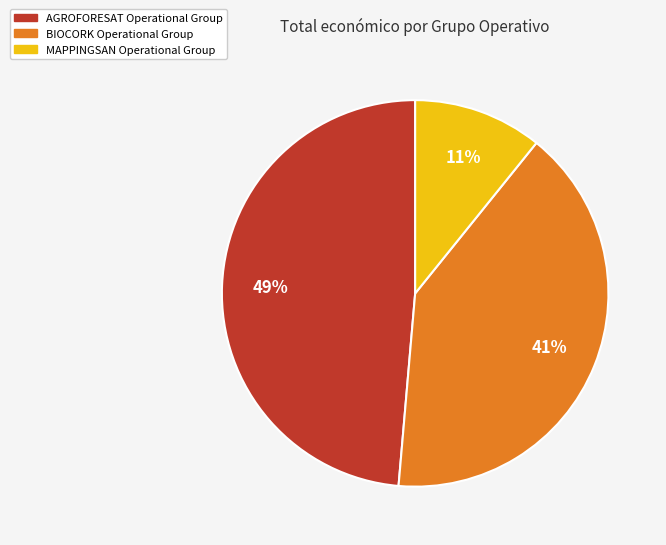

Between AGROFORESAT Operational Group and BIOCORK Operational Group, which is larger?

AGROFORESAT Operational Group